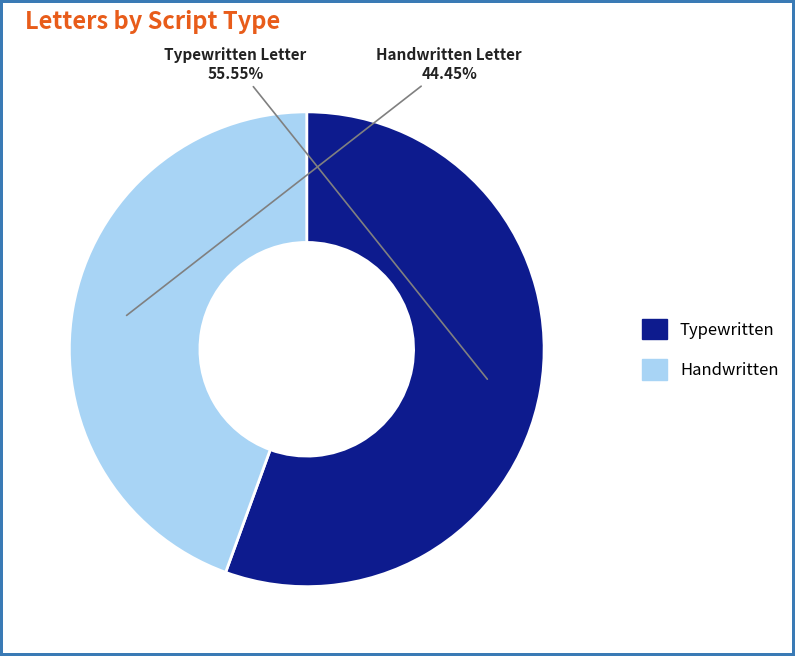

Is there a majority slice in this chart?

Yes